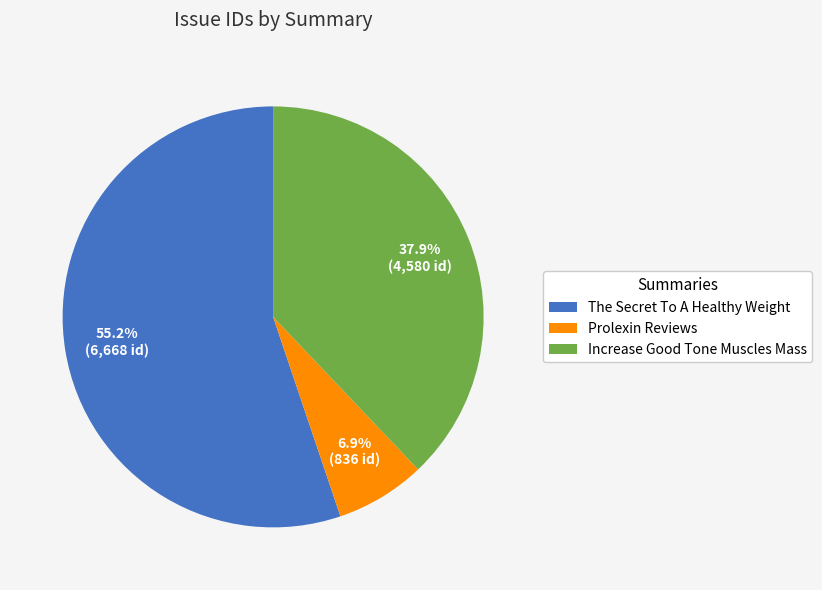

How many segments does this pie chart have?

3